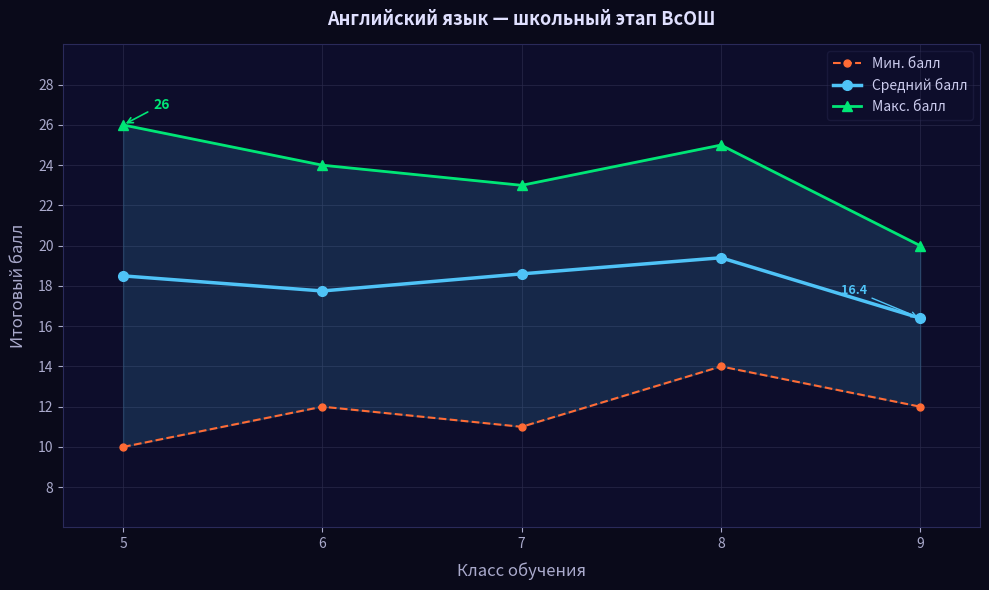

Which series has the widest spread of values?

Макс. балл